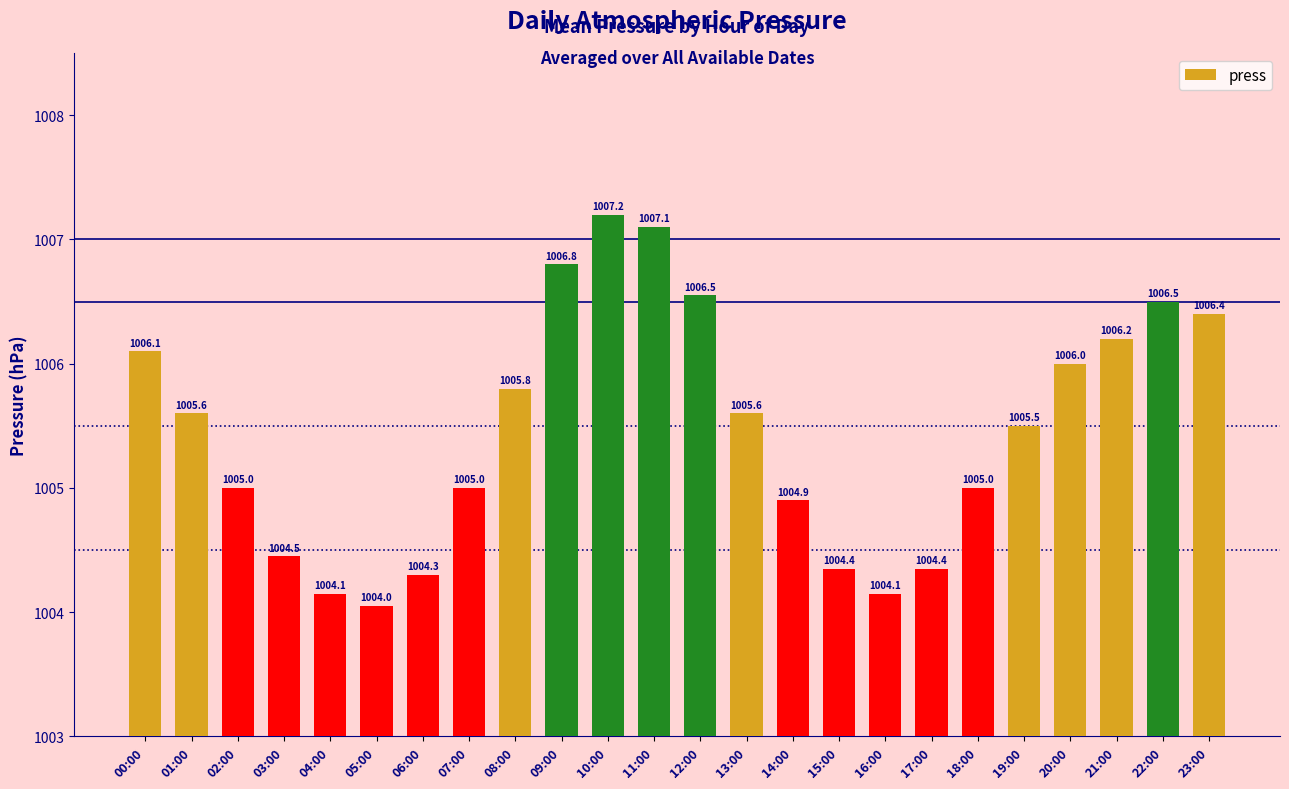

What is the sum of the values at 23:00 and 20:00?

2012.4